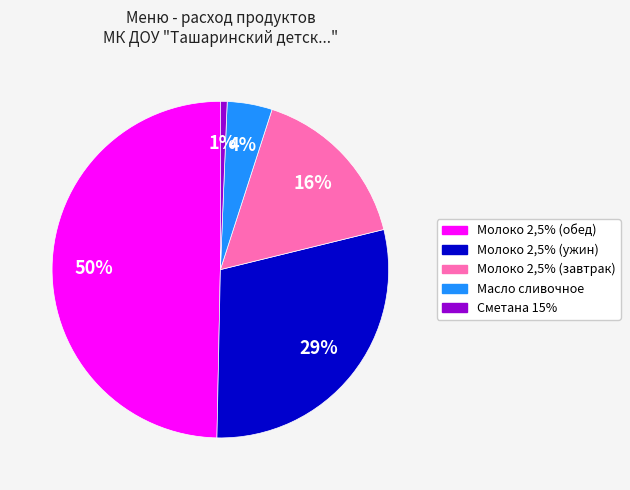

Is Сметана 15% the majority of the pie?

No